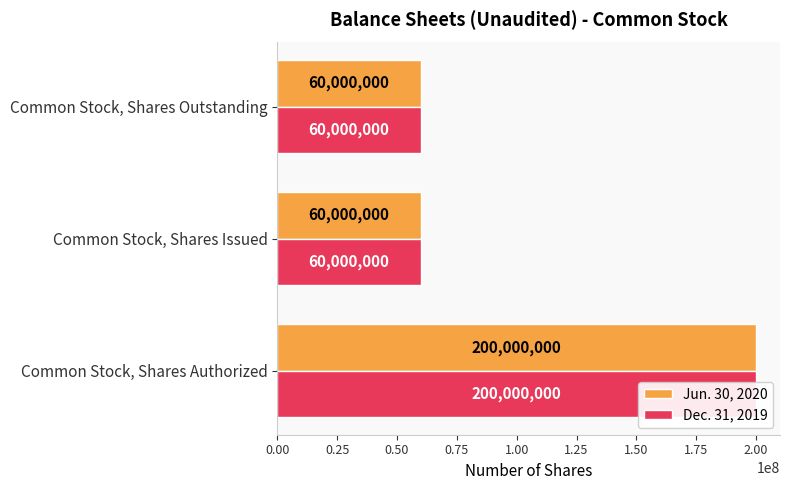

Reading left to right, transcribe all the data shown in this chart.

Jun. 30, 2020: 200000000	60000000	60000000
Dec. 31, 2019: 200000000	60000000	60000000